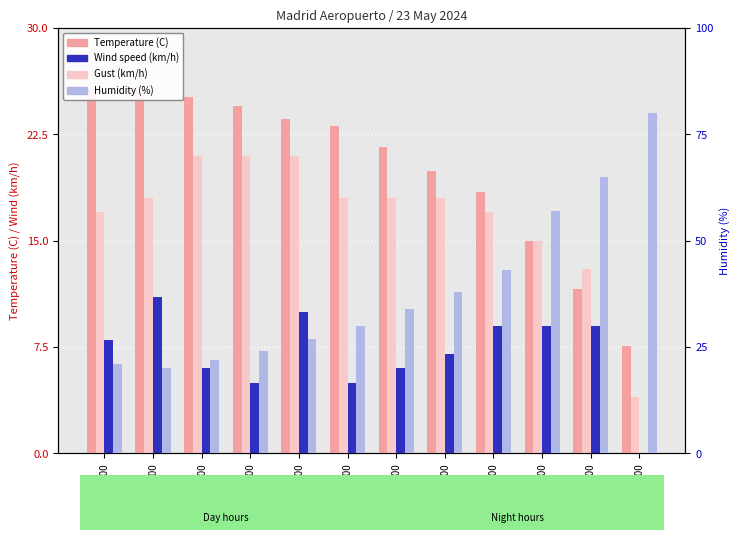

Between 16:00 and 11:00, which series saw the biggest shift?

Humidity (%)